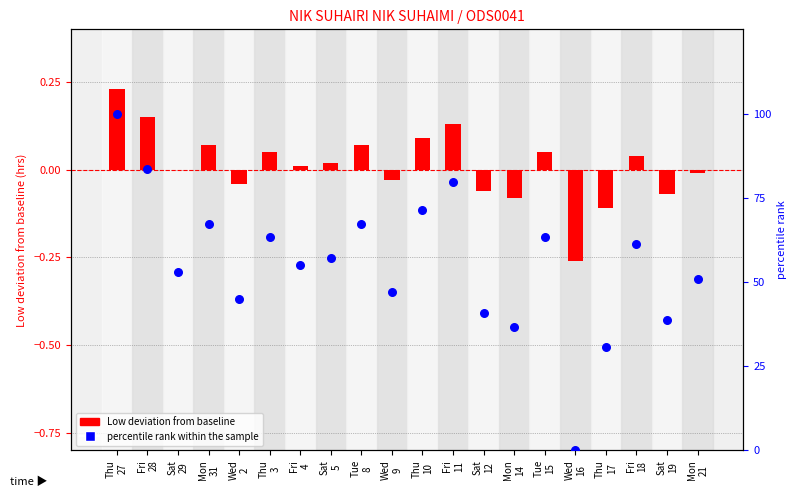

Which series contains the lowest Y value?

Low deviation from baseline